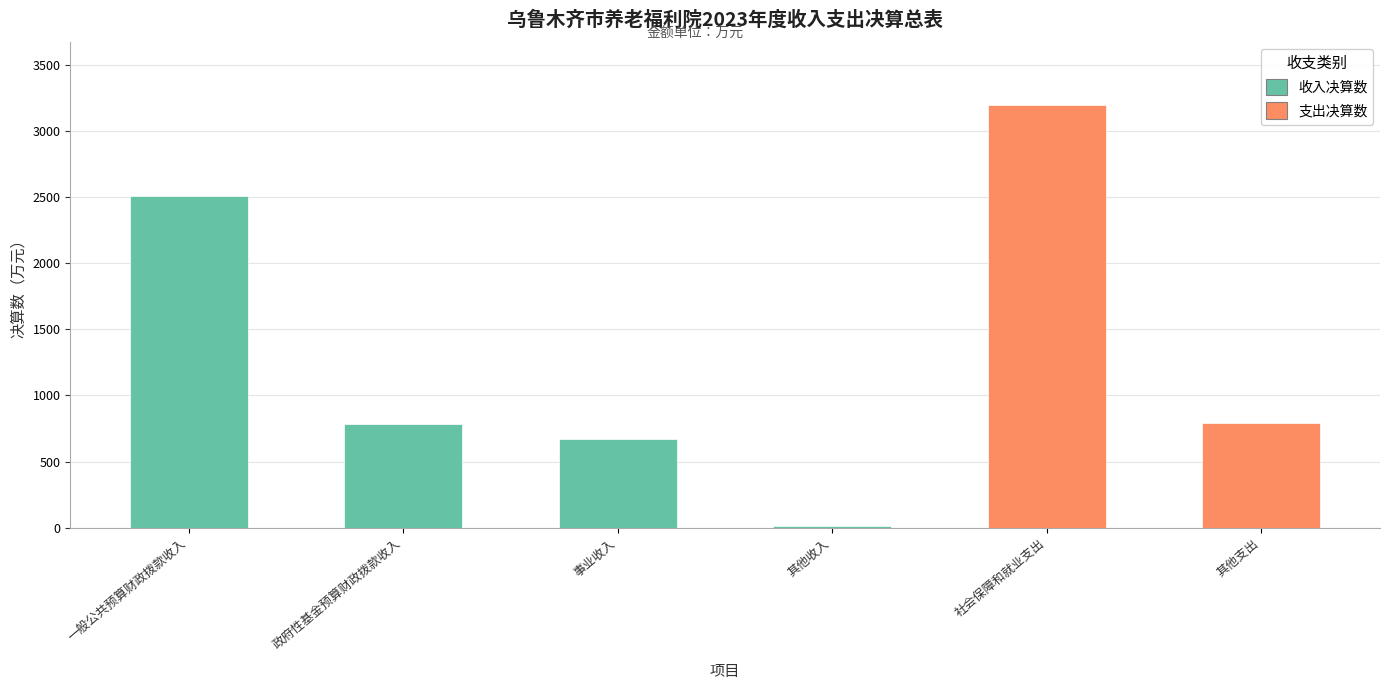

How many distinct data groups are displayed?

2